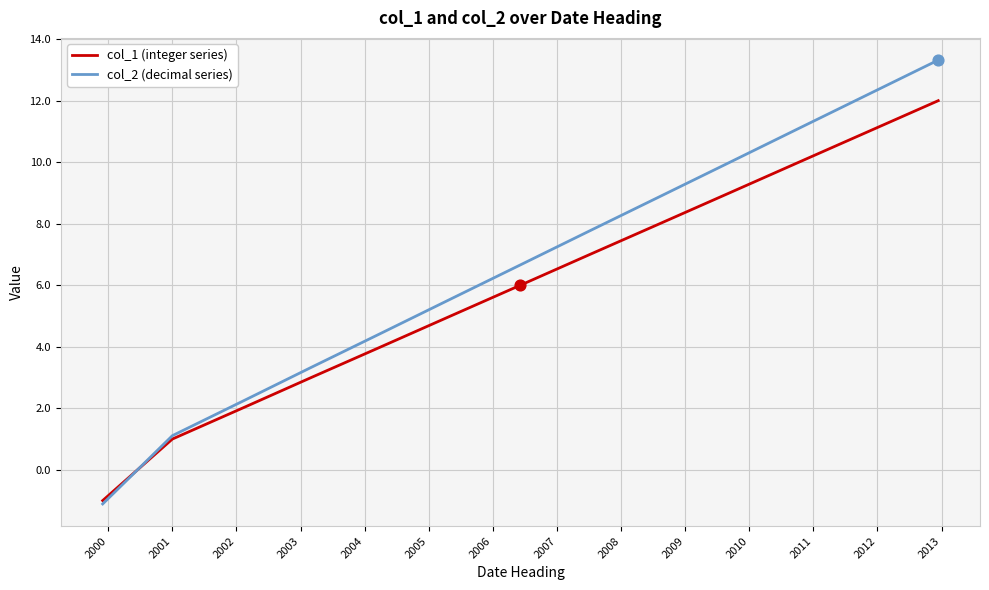

Which series has the largest range (max minus min)?

col_2 (decimal series)